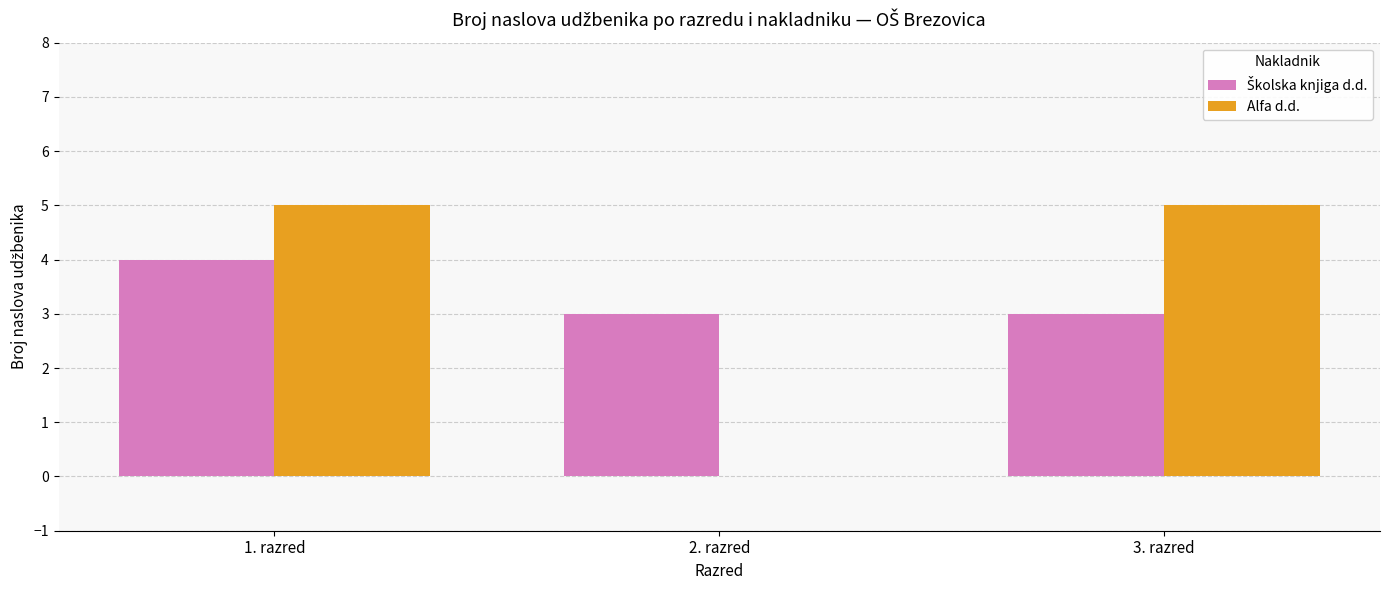

At which category is the sum across all series the highest?

1. razred